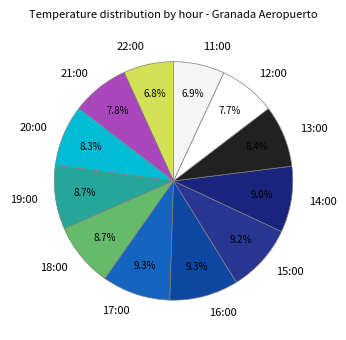

What percentage do 20:00 and 19:00 together represent?

17.0%